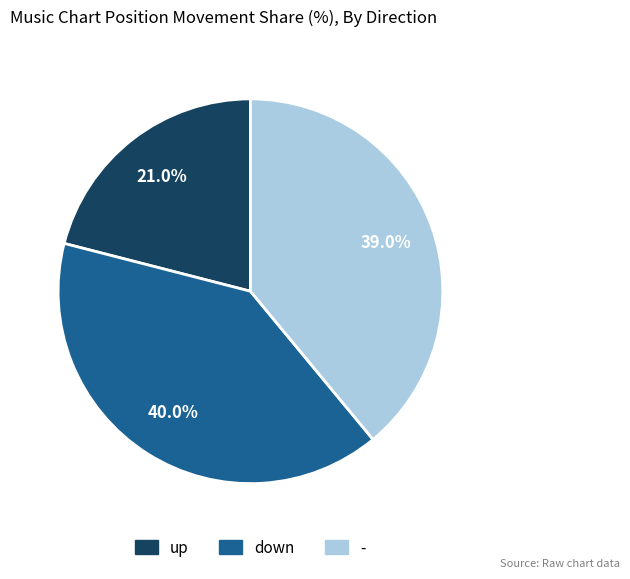

How many slices are in this pie chart?

3